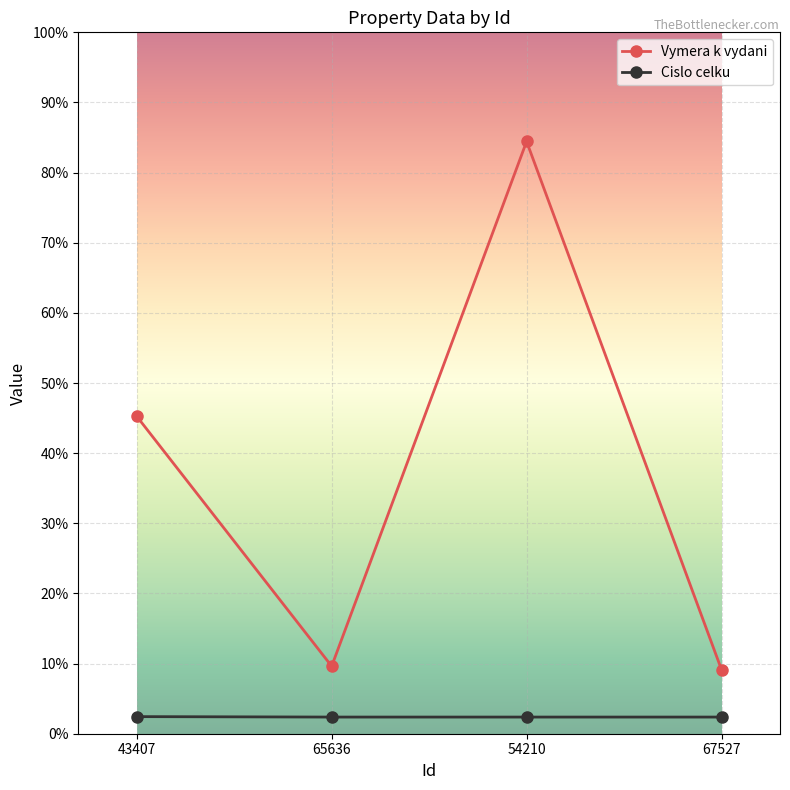

At which category is the sum across all series the highest?

54210